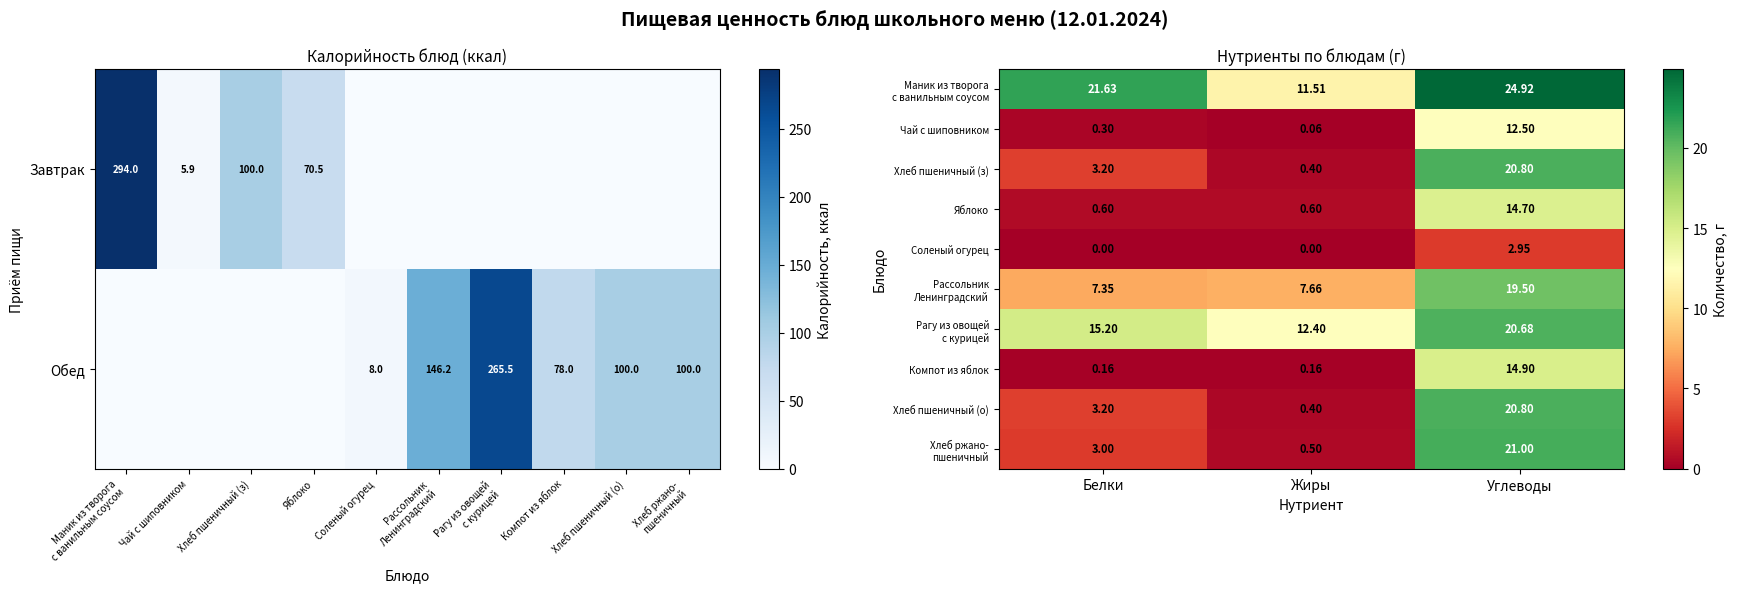

Is it true that Завтрак equals 5.9 at Чай с шиповником?

True